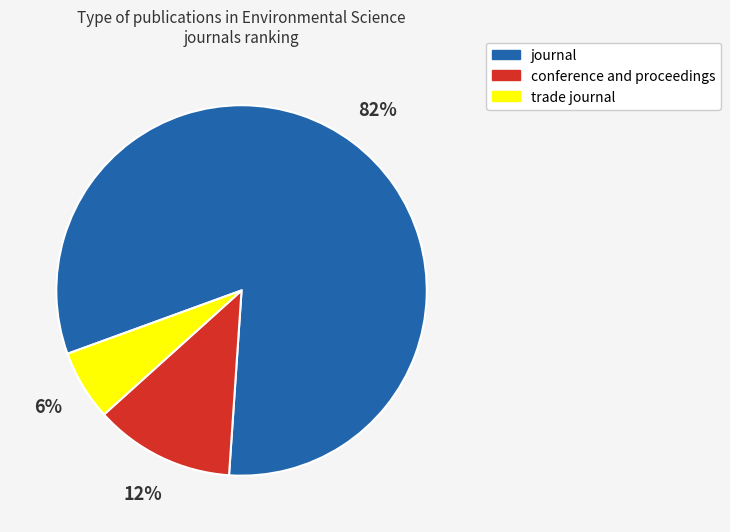

To the nearest percent, what portion does journal represent?

82%